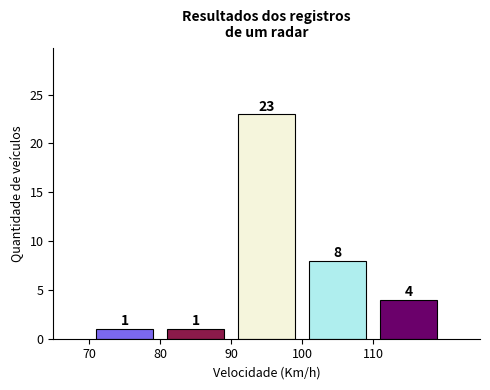

Reading left to right, transcribe this chart: for each bar, give the range it covers on the x-axis and its height.

70 to 80: 1
80 to 90: 1
90 to 100: 23
100 to 110: 8
110 to 120: 4